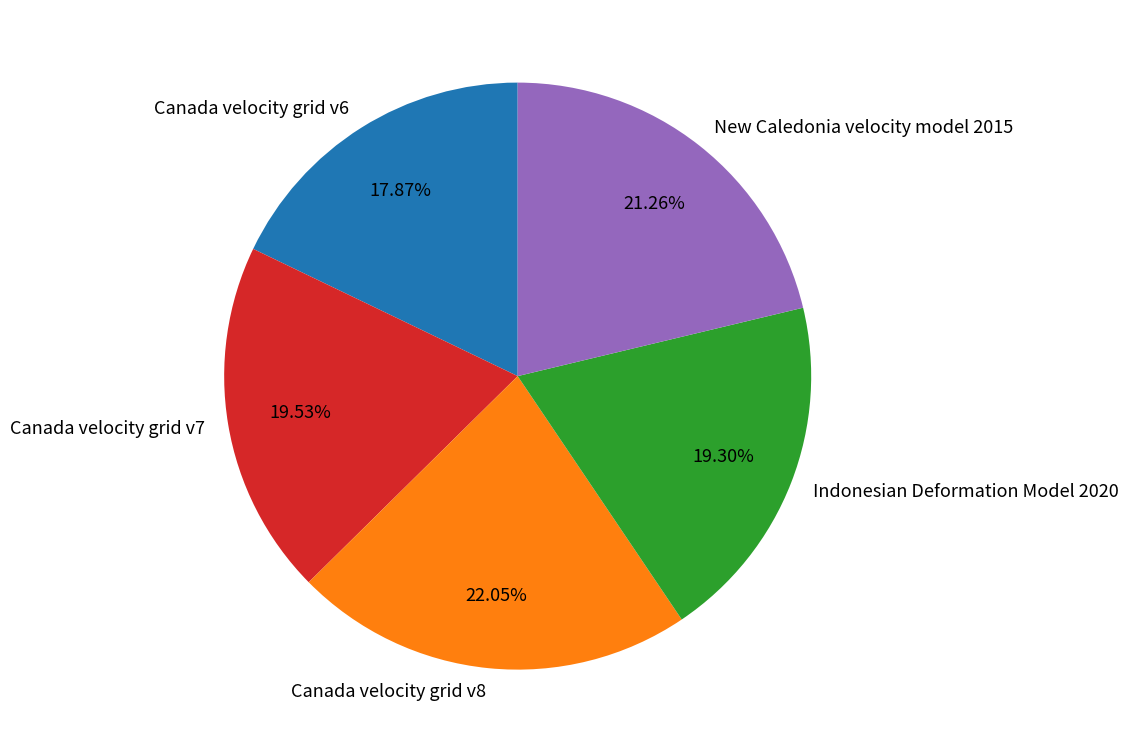

What is the largest slice in the pie chart?

Canada velocity grid v8